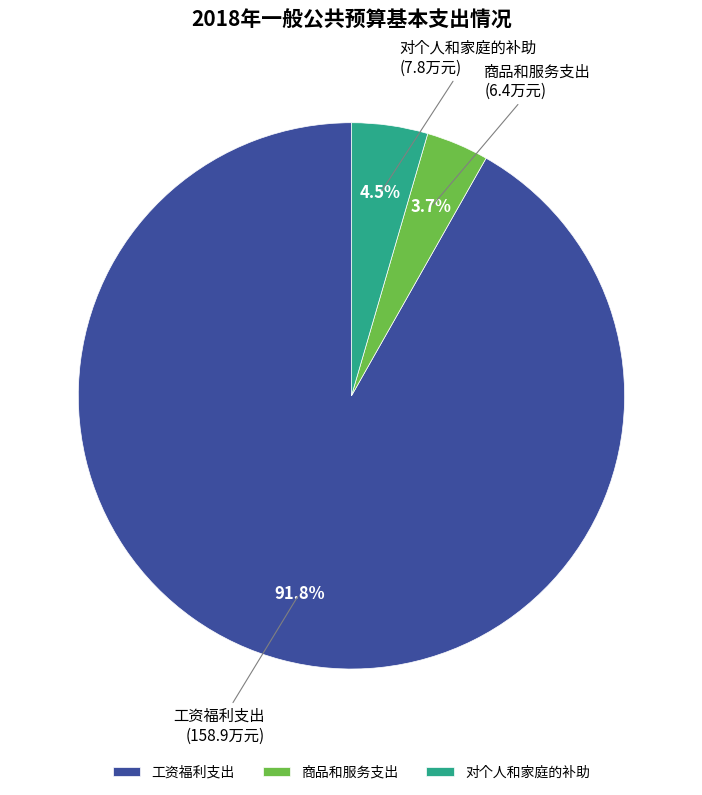

Which has a higher value, 对个人和家庭的补助 or 商品和服务支出?

对个人和家庭的补助